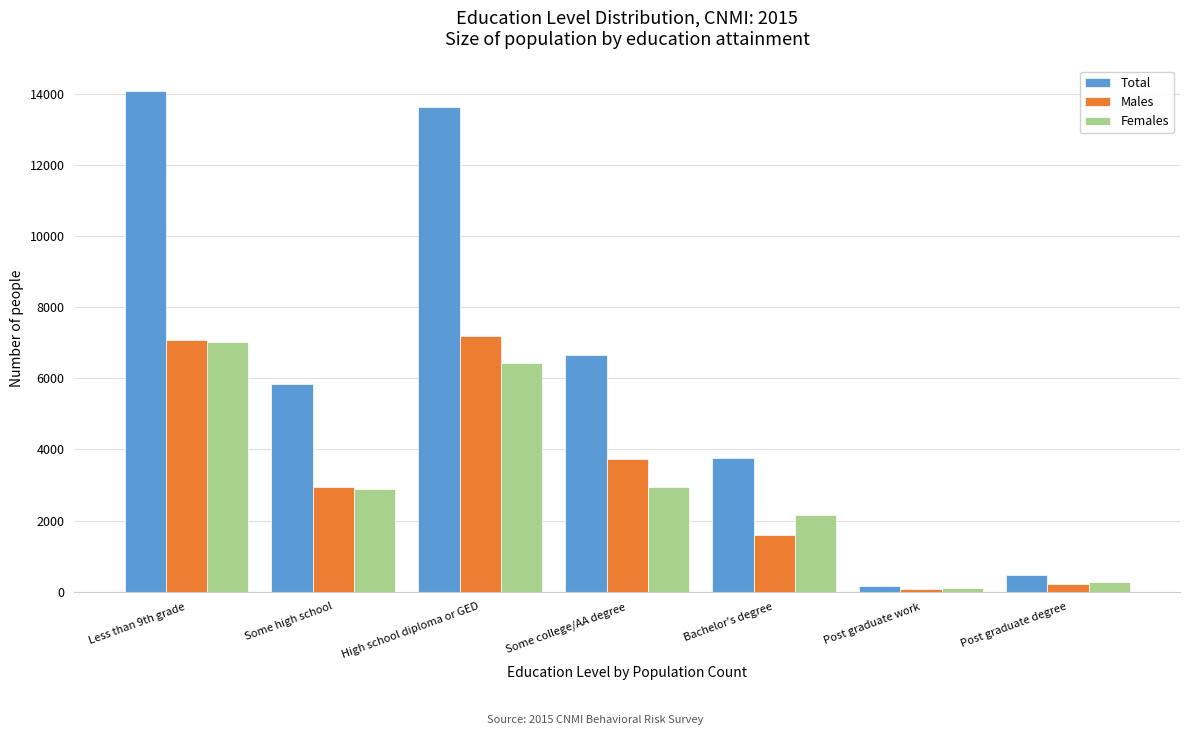

Is it true that Males equals 3724 at Some college/AA degree?

True